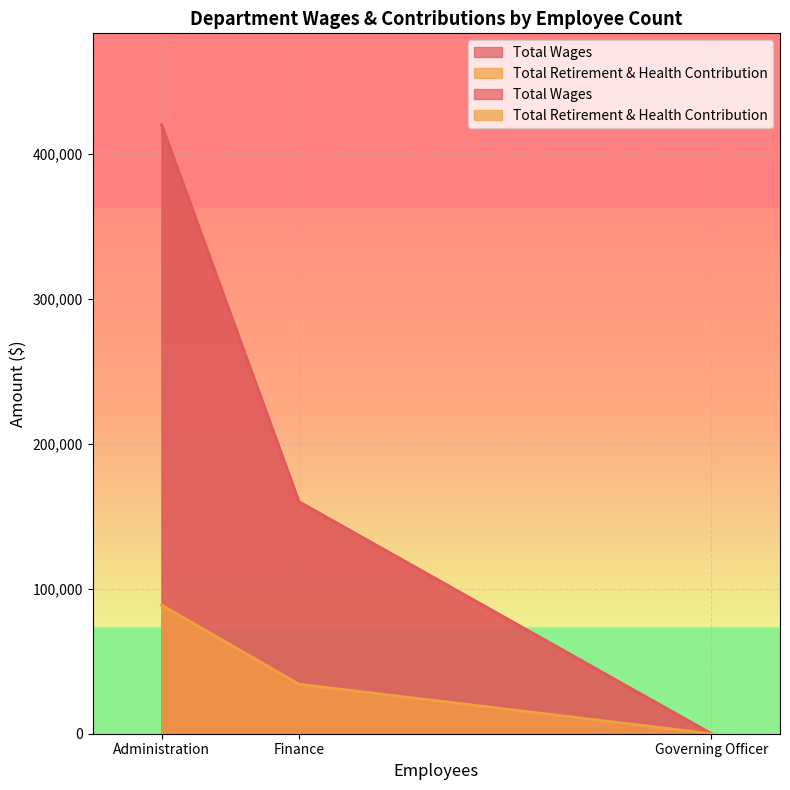

The value of Total Retirement & Health Contribution at Governing Officer is -34200. True or false?

False